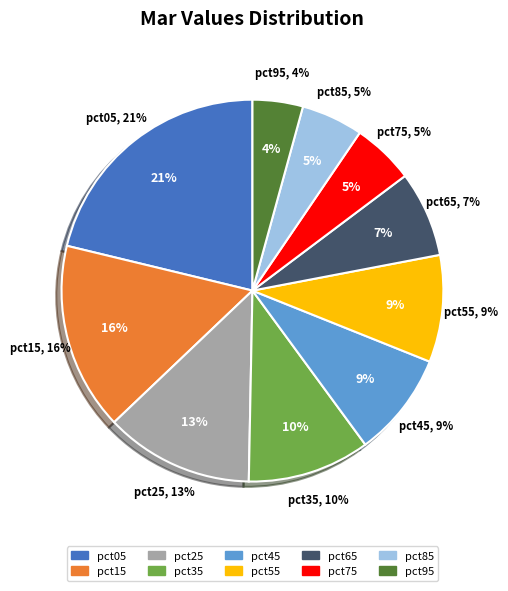

How many slices are in this pie chart?

10